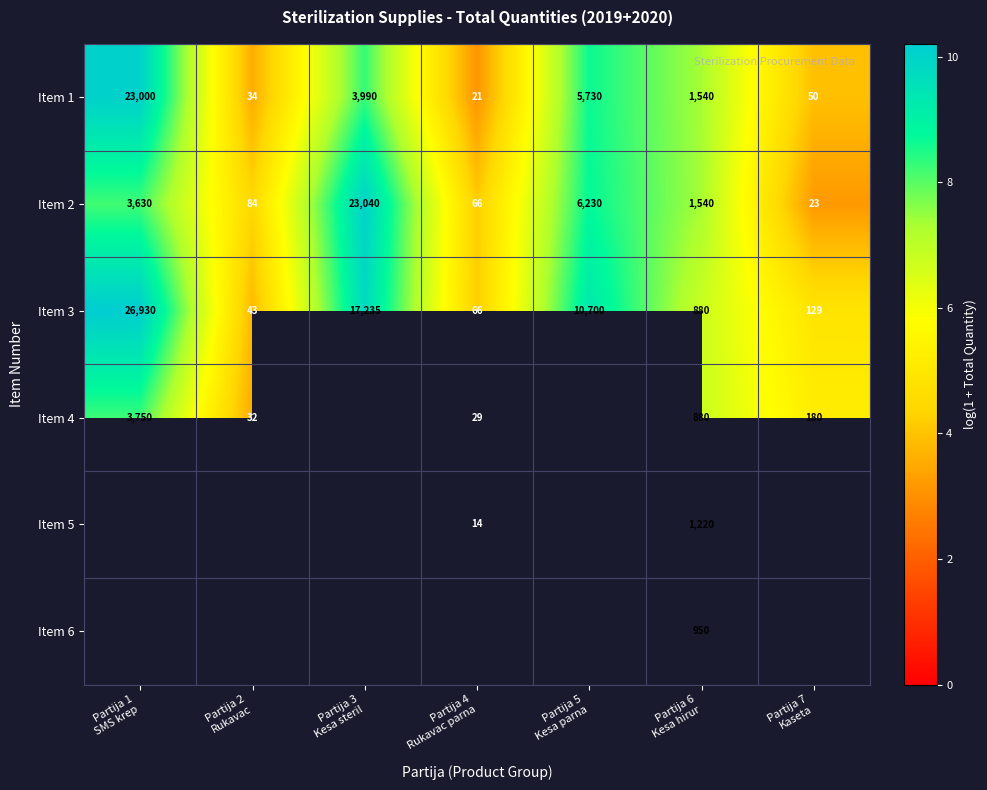

How many values in the Item 2 series are below 1540?

3